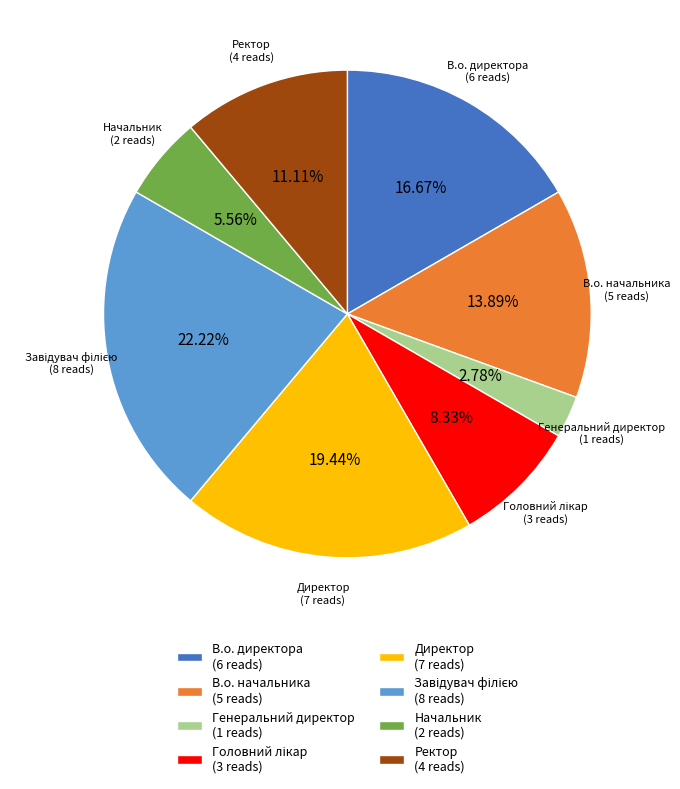

Is there a majority slice in this chart?

No